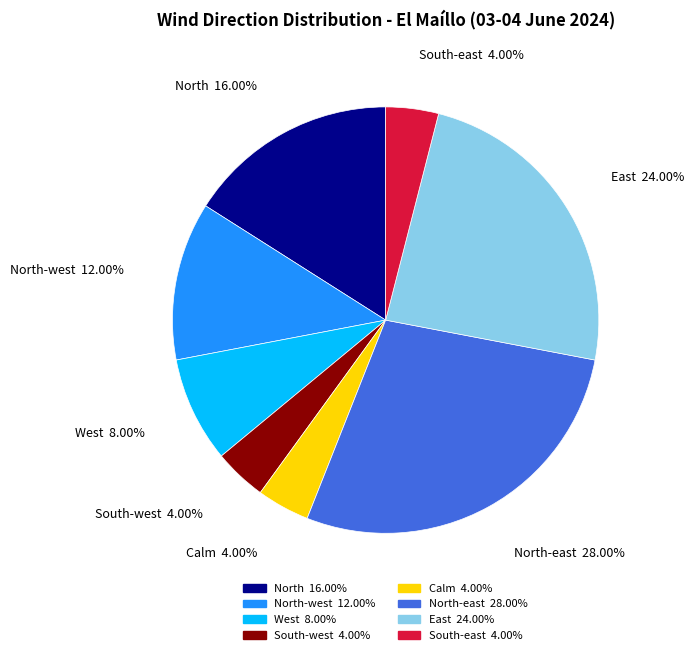

Does East represent more than half of the total?

No